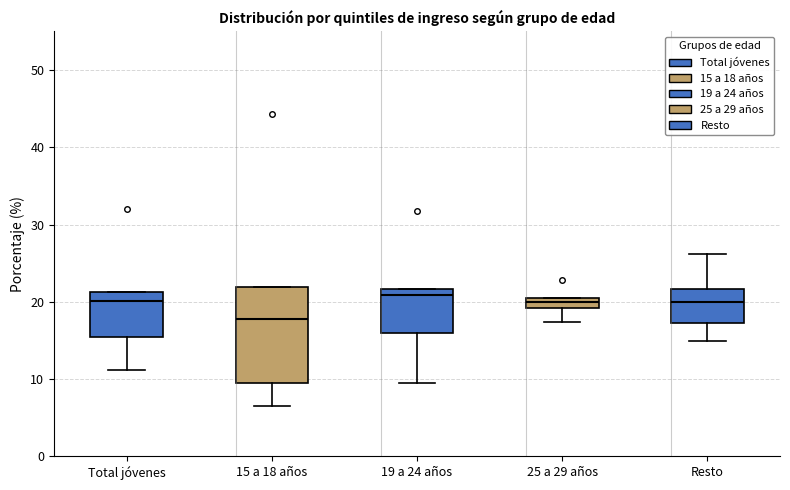

Comparing the boxes themselves (not the whiskers), which one is the tallest?

15 a 18 años